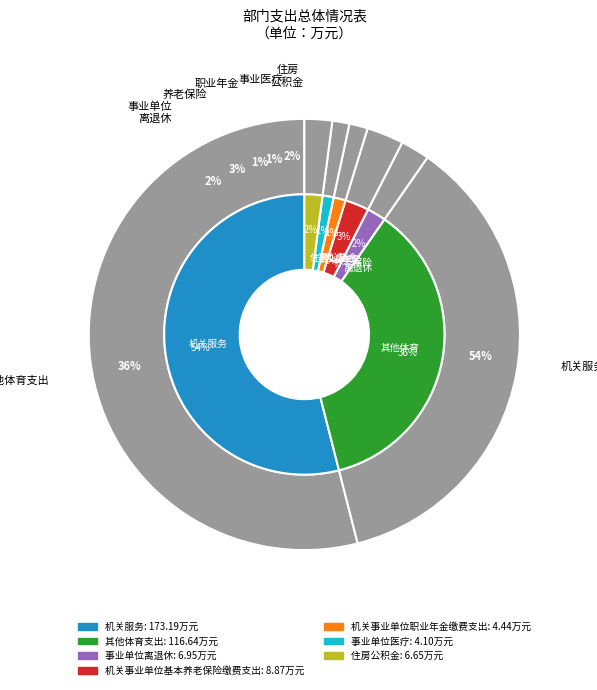

To the nearest percent, what percentage of the pie is 机关事业单位基本养老保险缴费支出?

3%